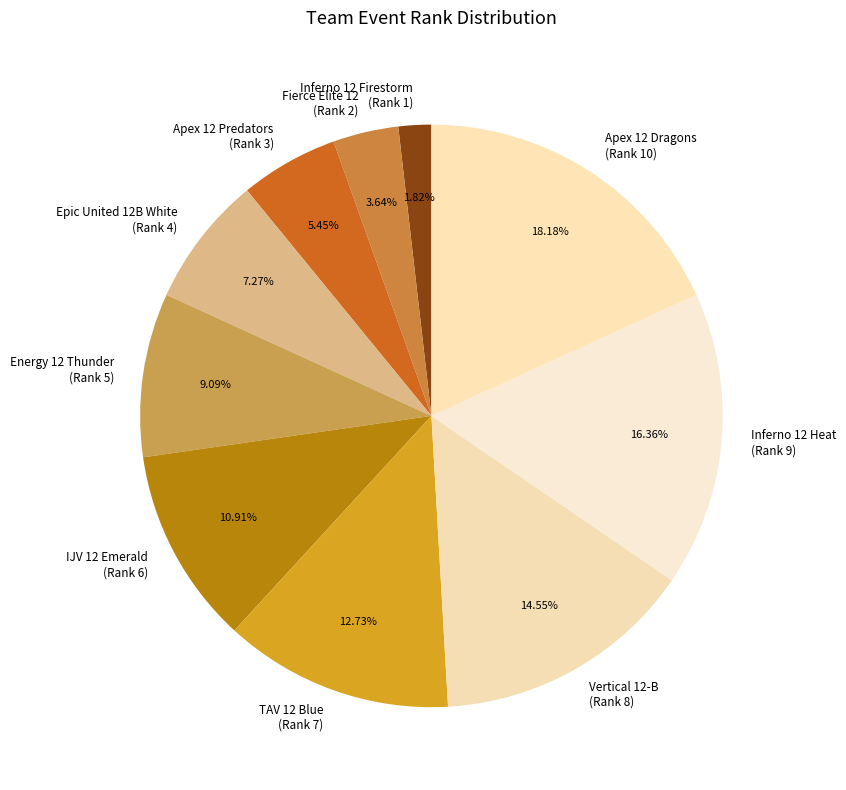

What is the total percentage of TAV 12 Blue and Energy 12 Thunder?

21.8%